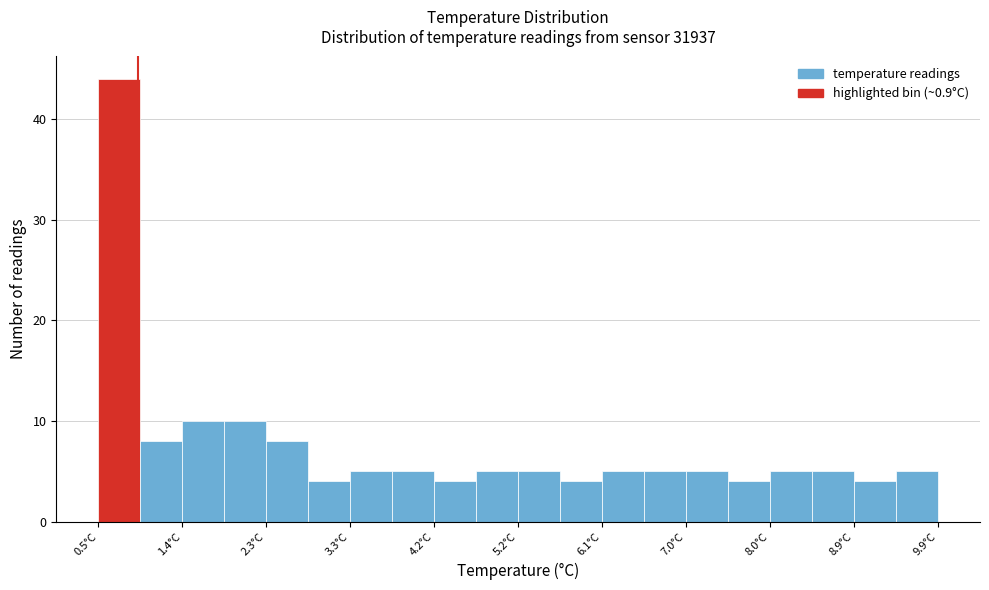

How tall is the bar that spans 2.33 to 2.80 on the x-axis? Neither the bar edges nor the heights are printed on the chart, so give them approximately, as read against the axes.

8